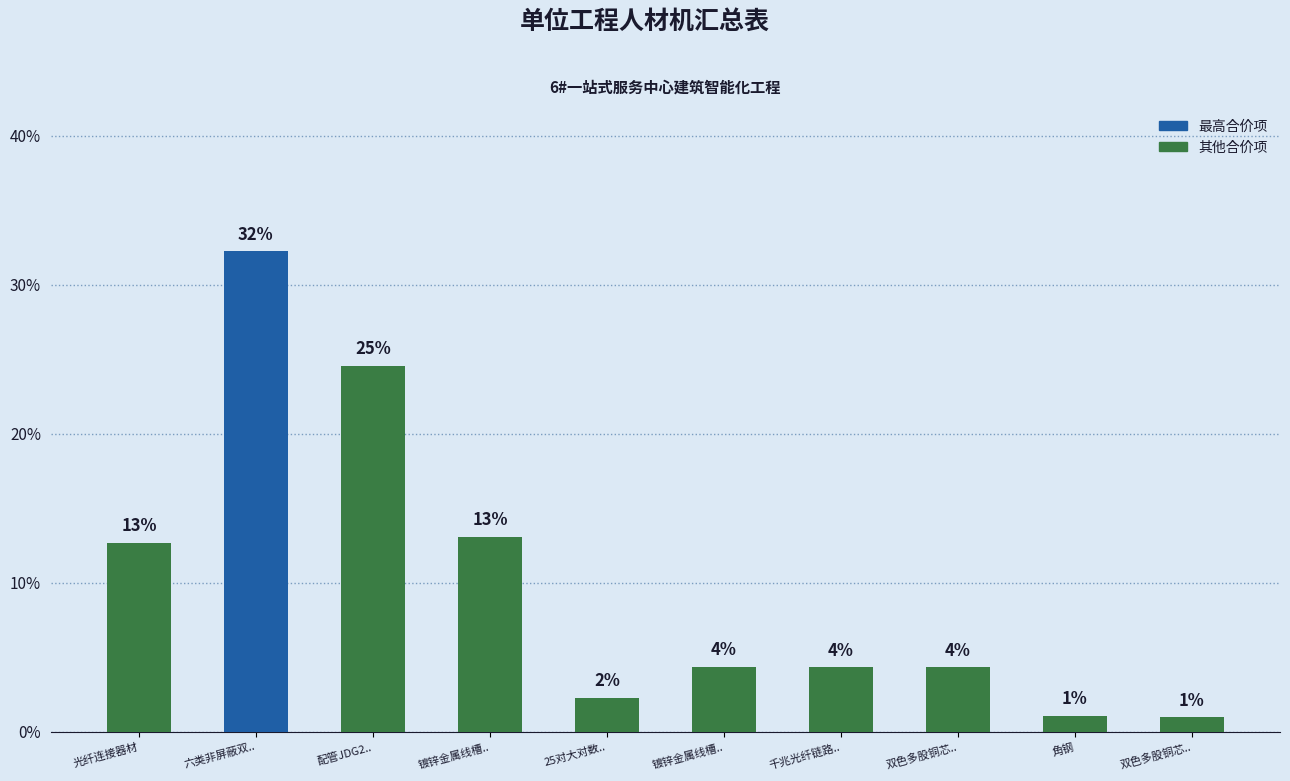

The value at 配管JDG2.. is 24.6. True or false?

True